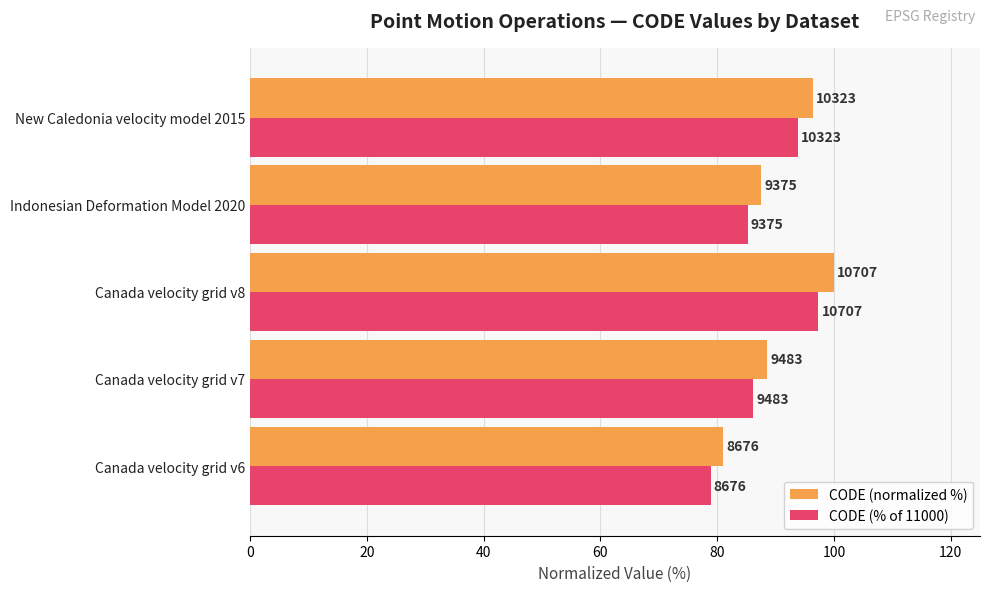

What are all the series names shown in the legend?

CODE (normalized %), CODE (% of 11000)